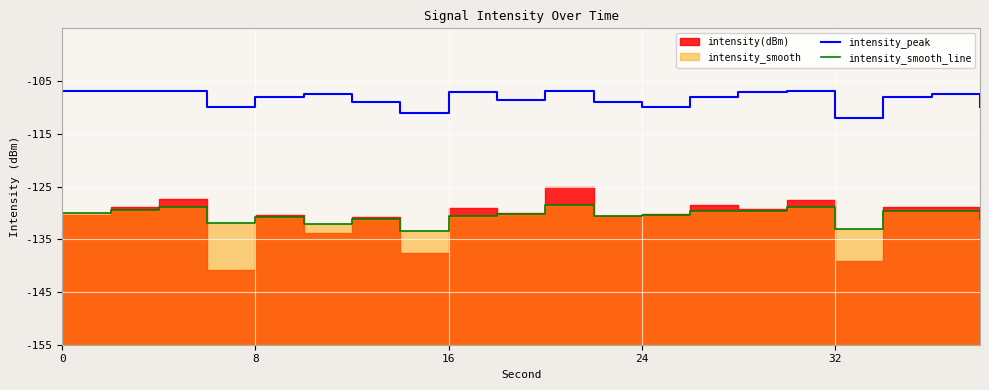

The intensity_smooth_line series shows -45.8 at 16. True or false?

False